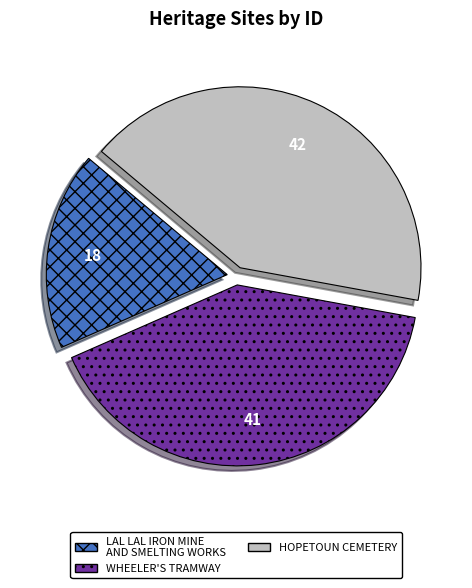

True or false: HOPETOUN CEMETERY accounts for 42% of the total.

True